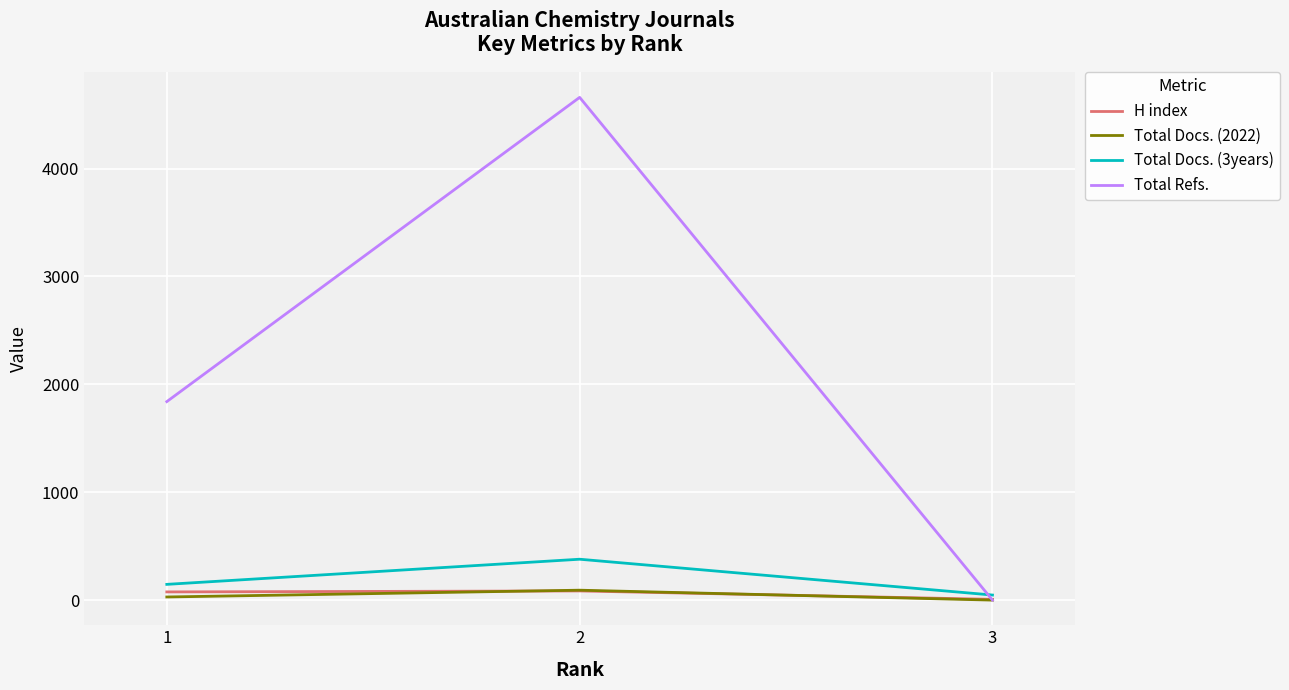

What is the difference between the second highest and minimum values in the Total Docs. (2022) series?

29